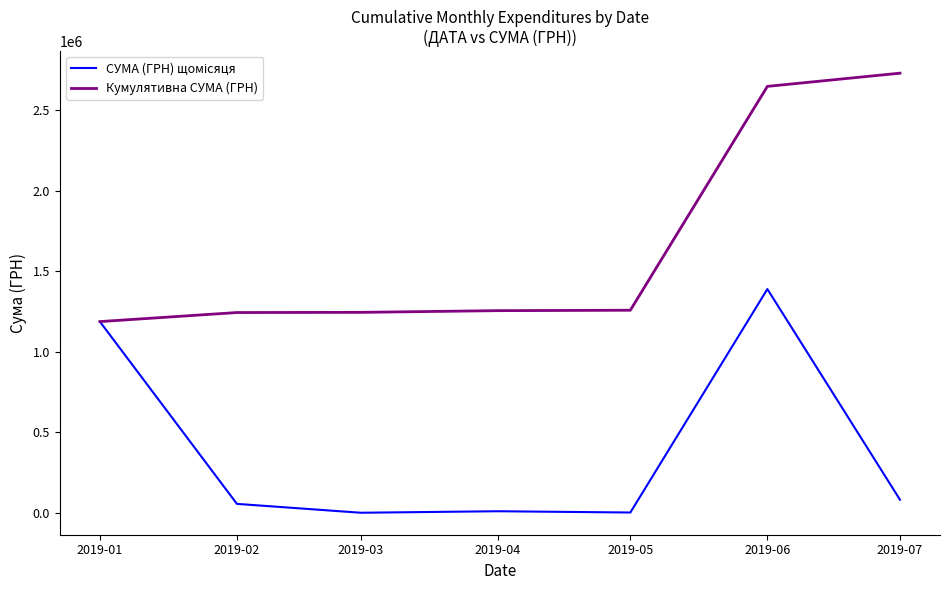

At which label does Кумулятивна СУМА (ГРН) reach its peak?

2019-07